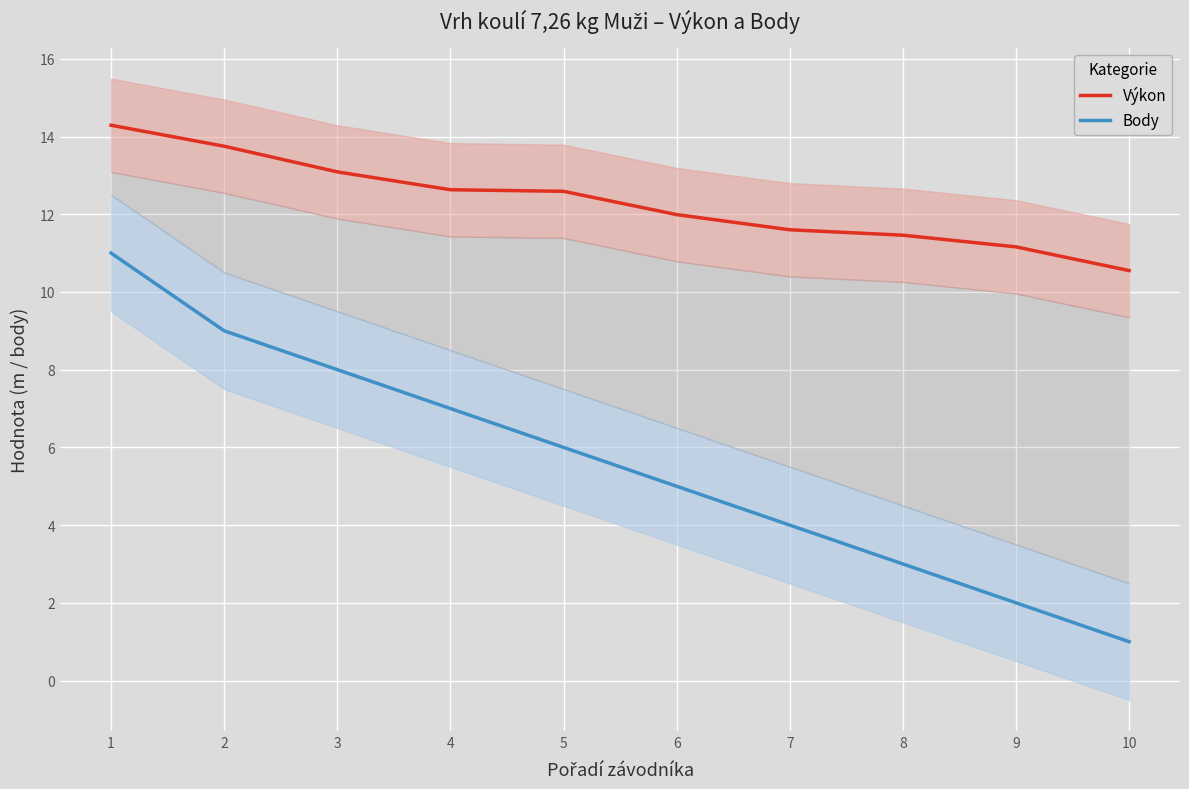

Reading left to right, extract all data points from this chart.

Výkon: 1=14.3	2=13.8	3=13.1	4=12.6	5=12.6	6=12.0	7=11.6	8=11.5	9=11.2	10=10.6
Body: 1=11.0	2=9.0	3=8.0	4=7.0	5=6.0	6=5.0	7=4.0	8=3.0	9=2.0	10=1.0